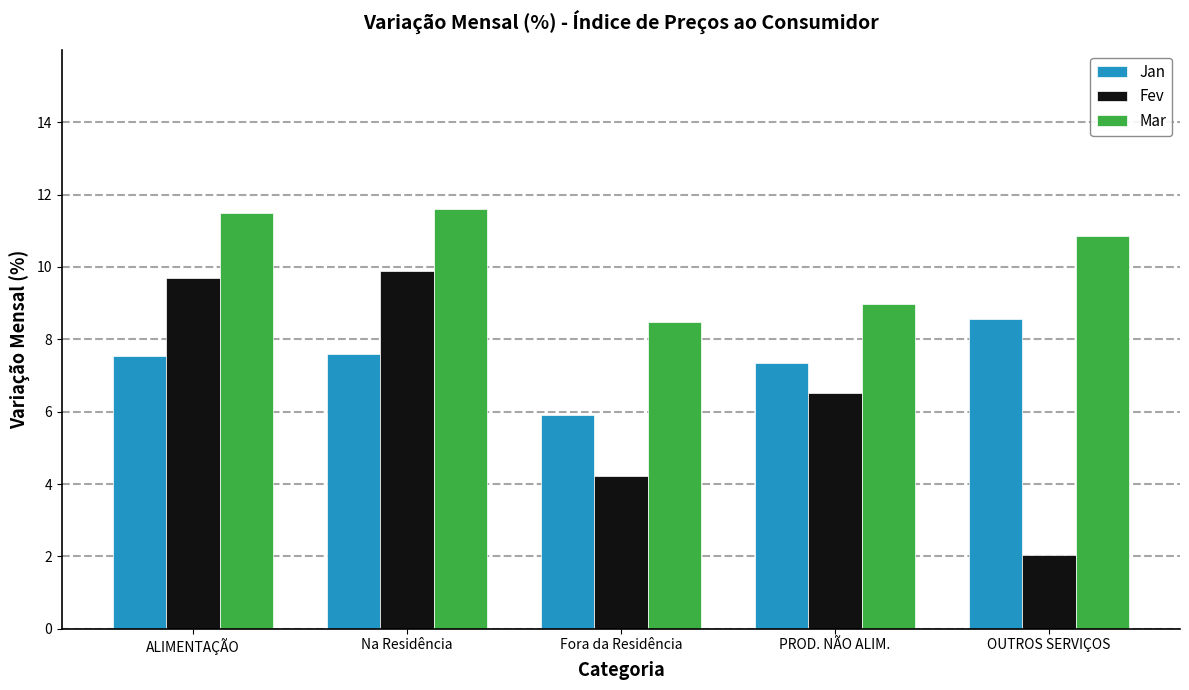

The value of Fev at Na Residência is 9.9. True or false?

True